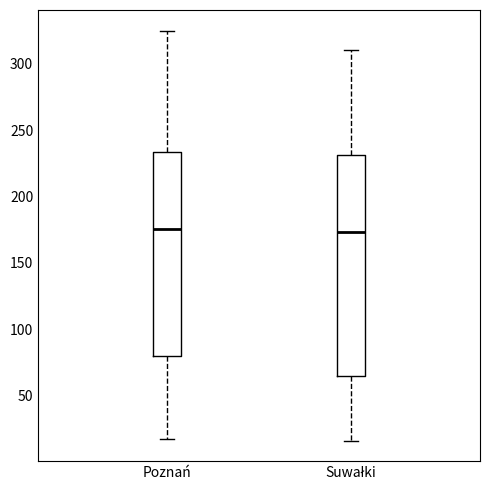

Where is the upper edge of the box for Poznań on the y-axis? The values are not printed on the chart, so give them approximately, as read against the axis.

235